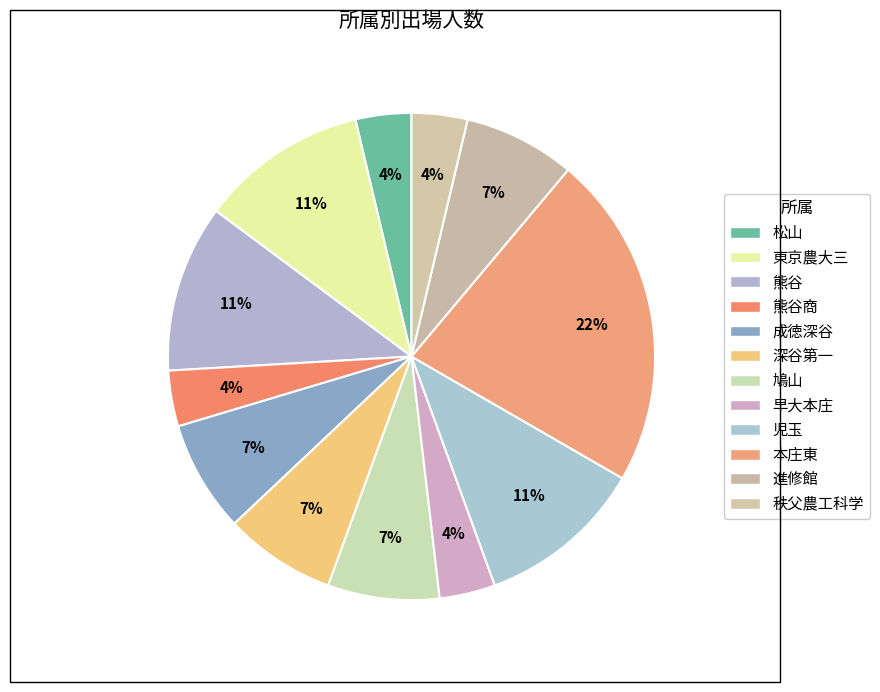

Is there any slice that represents more than half of the pie?

No